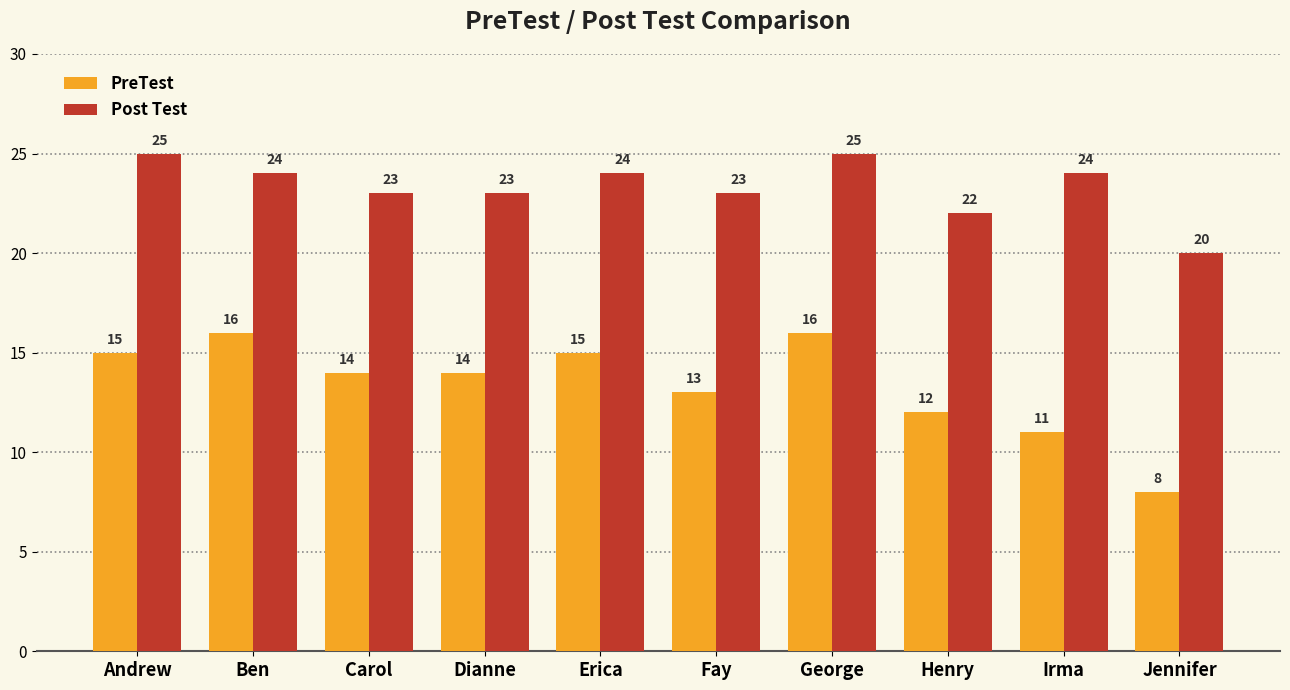

Is it true that Post Test equals 31 at Fay?

False